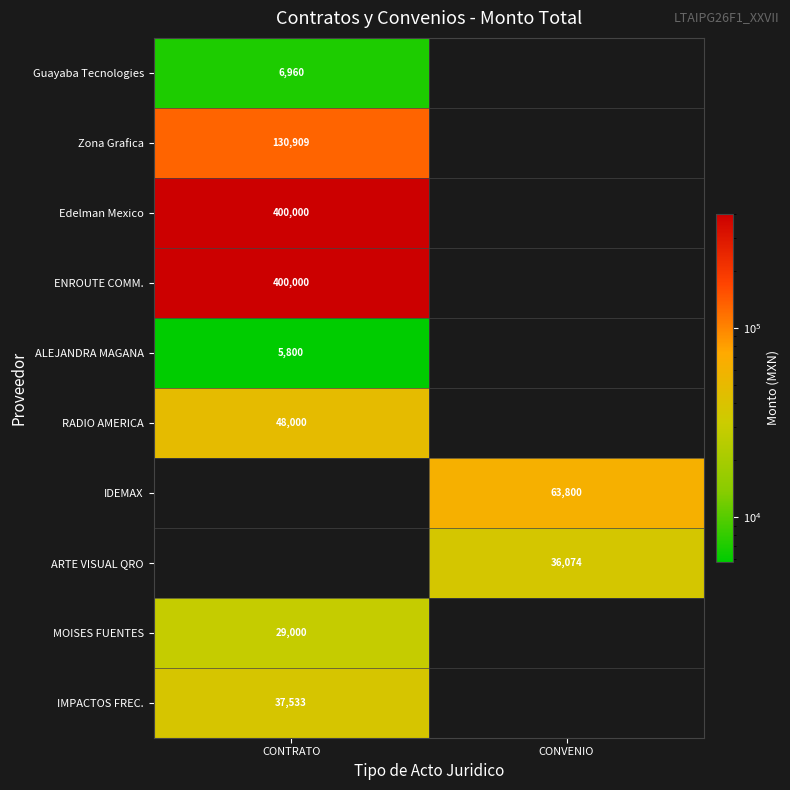

Is it true that ENROUTE COMM. equals 575113.5 at CONTRATO?

False